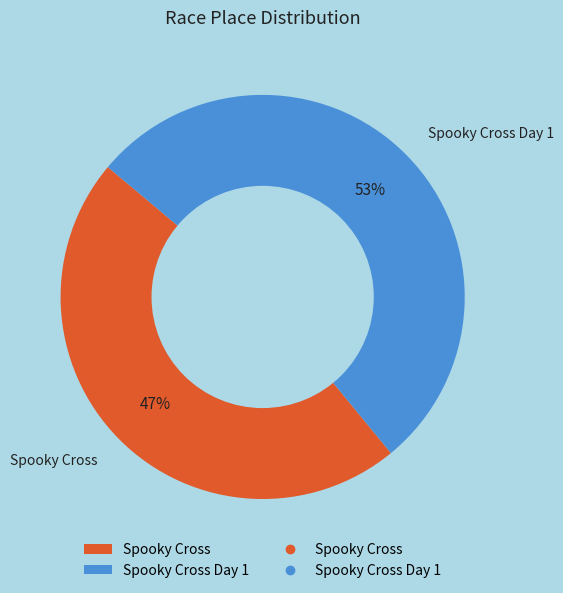

Combined, do Spooky Cross Day 1 and Spooky Cross account for over 50%?

Yes